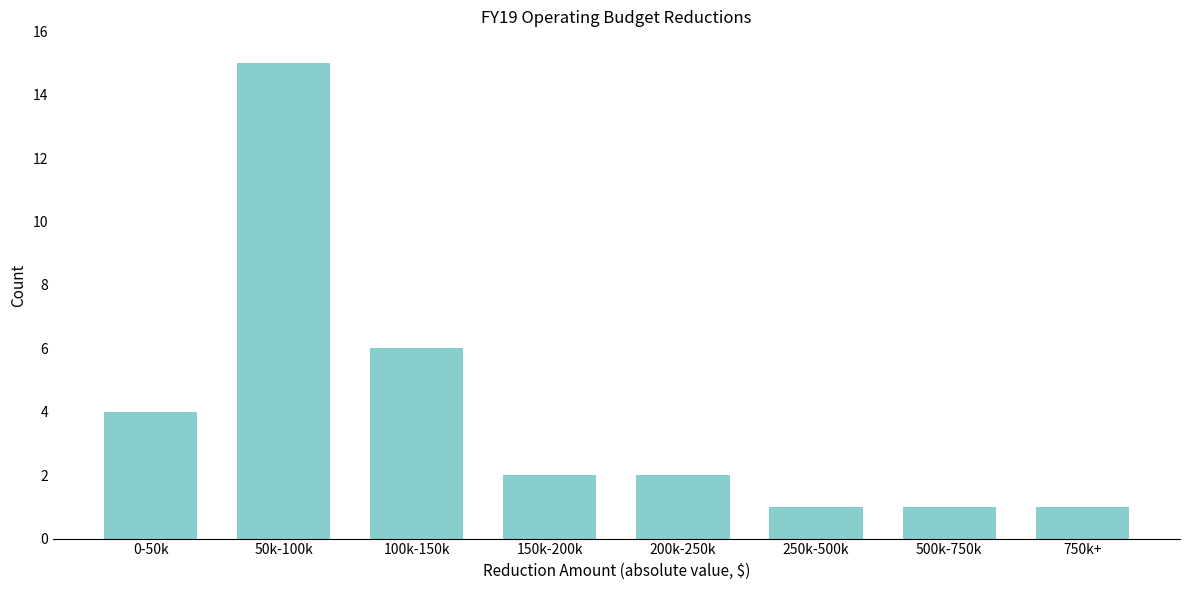

Reading left to right, list all the values displayed in this chart.

0-50k=4	50k-100k=15	100k-150k=6	150k-200k=2	200k-250k=2	250k-500k=1	500k-750k=1	750k+=1